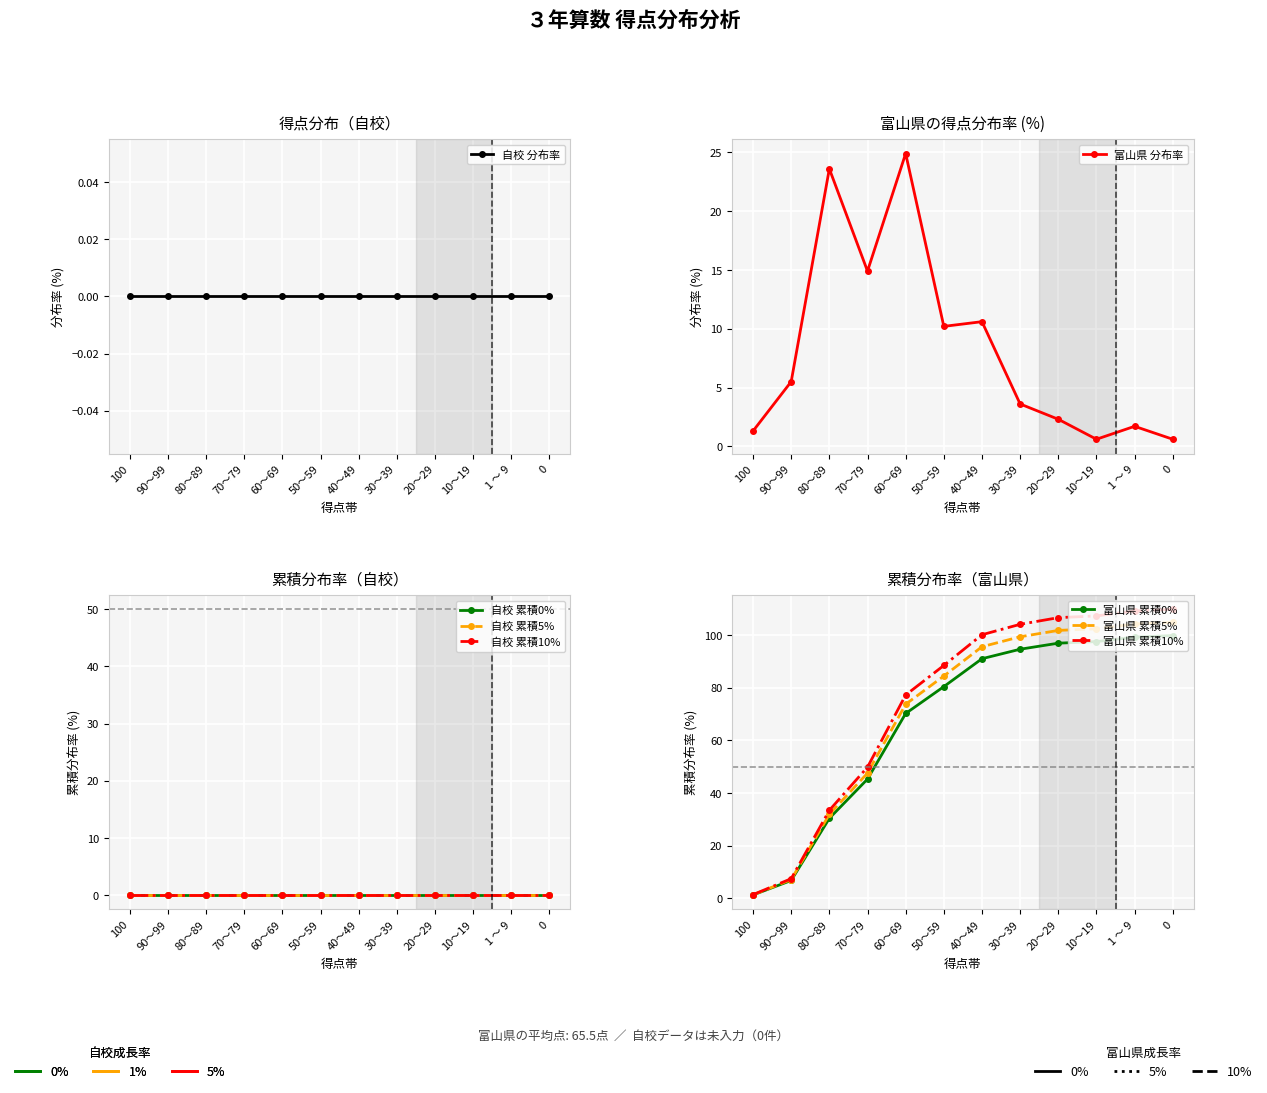

What position from the right is 90～99?

11